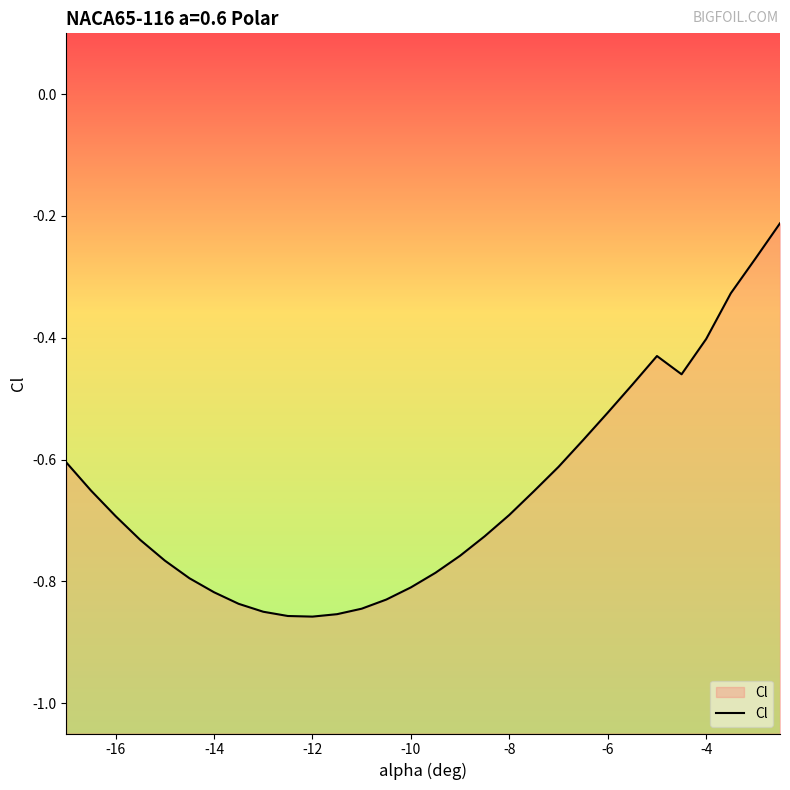

Reading left to right, extract all data points from this chart.

-0.6	-0.7	-0.7	-0.7	-0.8	-0.8	-0.8	-0.8	-0.8	-0.9	-0.9	-0.9	-0.8	-0.8	-0.8	-0.8	-0.8	-0.7	-0.7	-0.7	-0.6	-0.6	-0.5	-0.5	-0.4	-0.5	-0.4	-0.3	-0.3	-0.2